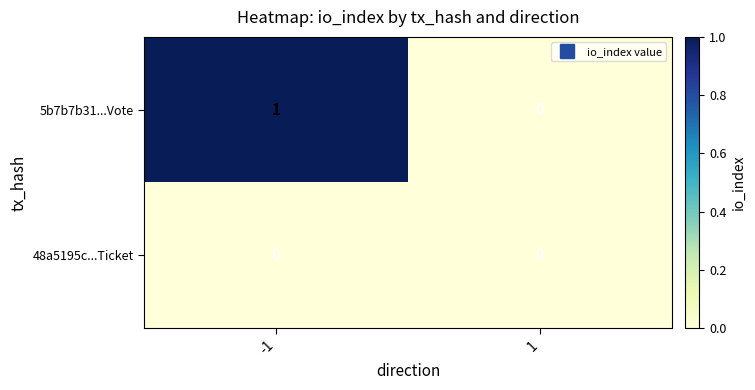

Which series has the widest spread of values?

5b7b7b31...Vote